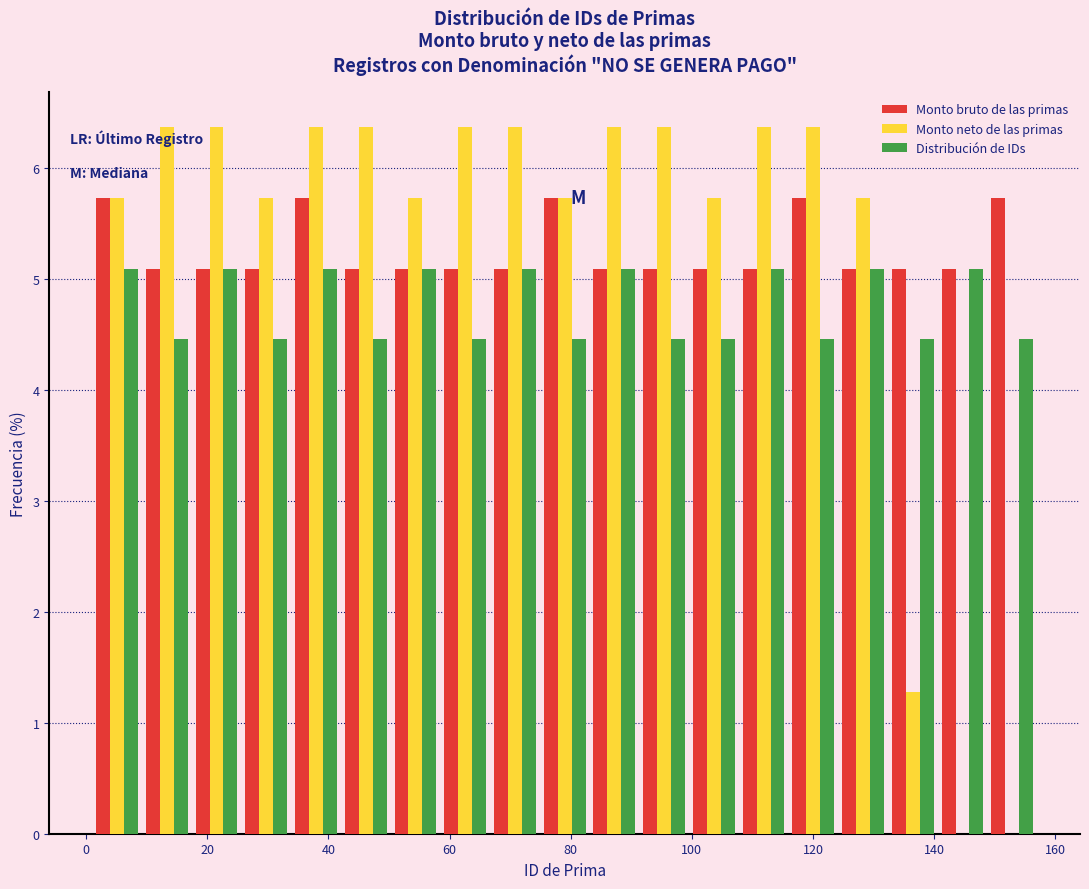

Reading left to right, list every range on the x-axis with the height of the bar of each series over it. Neither the bar edges nor the heights are printed on the chart, so give them approximately, as read against the axes.

2 to 10: Monto bruto de las primas=5.7	Monto neto de las primas=5.7	Distribución de IDs=5.1
10 to 18: Monto bruto de las primas=5.1	Monto neto de las primas=6.4	Distribución de IDs=4.5
18 to 26: Monto bruto de las primas=5.1	Monto neto de las primas=6.4	Distribución de IDs=5.1
26 to 34: Monto bruto de las primas=5.1	Monto neto de las primas=5.7	Distribución de IDs=4.5
34 to 42: Monto bruto de las primas=5.7	Monto neto de las primas=6.4	Distribución de IDs=5.1
42 to 50: Monto bruto de las primas=5.1	Monto neto de las primas=6.4	Distribución de IDs=4.5
50 to 58: Monto bruto de las primas=5.1	Monto neto de las primas=5.7	Distribución de IDs=5.1
58 to 66: Monto bruto de las primas=5.1	Monto neto de las primas=6.4	Distribución de IDs=4.5
66 to 74: Monto bruto de las primas=5.1	Monto neto de las primas=6.4	Distribución de IDs=5.1
74 to 84: Monto bruto de las primas=5.7	Monto neto de las primas=5.7	Distribución de IDs=4.5
84 to 92: Monto bruto de las primas=5.1	Monto neto de las primas=6.4	Distribución de IDs=5.1
92 to 100: Monto bruto de las primas=5.1	Monto neto de las primas=6.4	Distribución de IDs=4.5
100 to 108: Monto bruto de las primas=5.1	Monto neto de las primas=5.7	Distribución de IDs=4.5
108 to 116: Monto bruto de las primas=5.1	Monto neto de las primas=6.4	Distribución de IDs=5.1
116 to 124: Monto bruto de las primas=5.7	Monto neto de las primas=6.4	Distribución de IDs=4.5
124 to 132: Monto bruto de las primas=5.1	Monto neto de las primas=5.7	Distribución de IDs=5.1
132 to 140: Monto bruto de las primas=5.1	Monto neto de las primas=1.3	Distribución de IDs=4.5
140 to 148: Monto bruto de las primas=5.1	Monto neto de las primas=0	Distribución de IDs=5.1
148 to 158: Monto bruto de las primas=5.7	Monto neto de las primas=0	Distribución de IDs=4.5